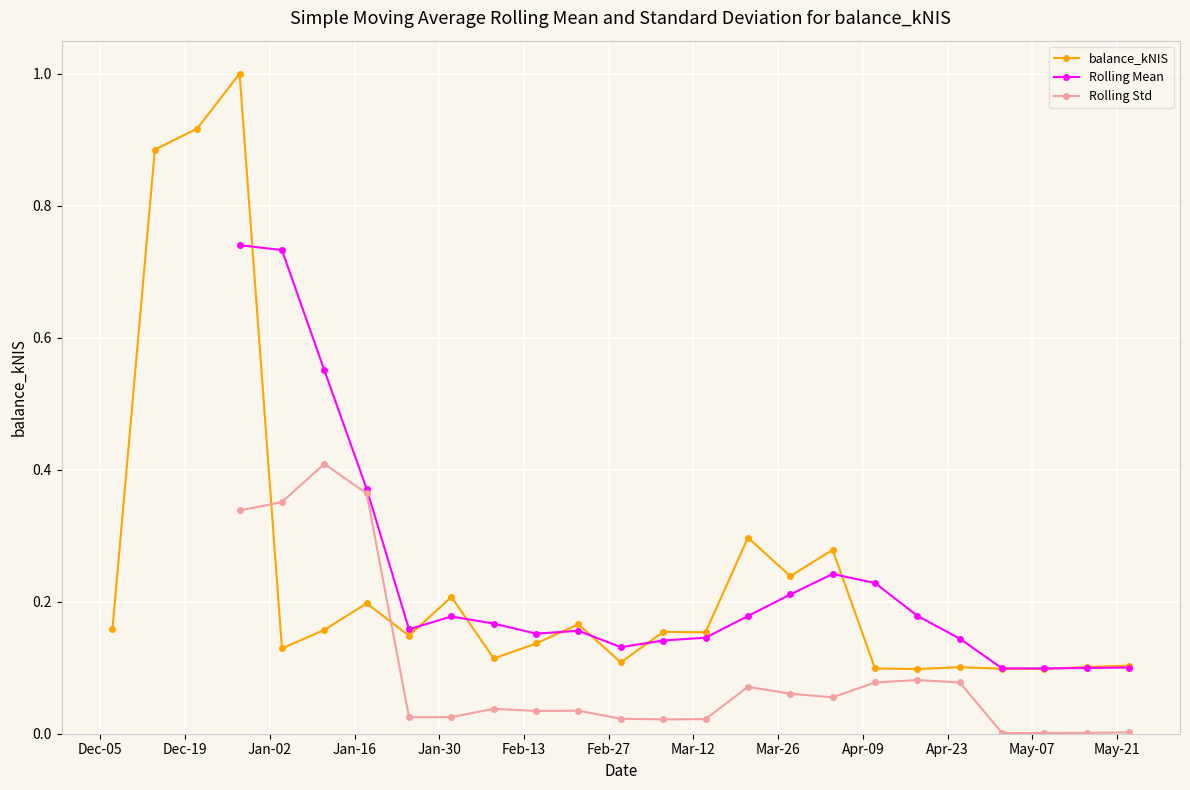

True or false: balance_kNIS has more than 0 points higher than both neighbors.

True